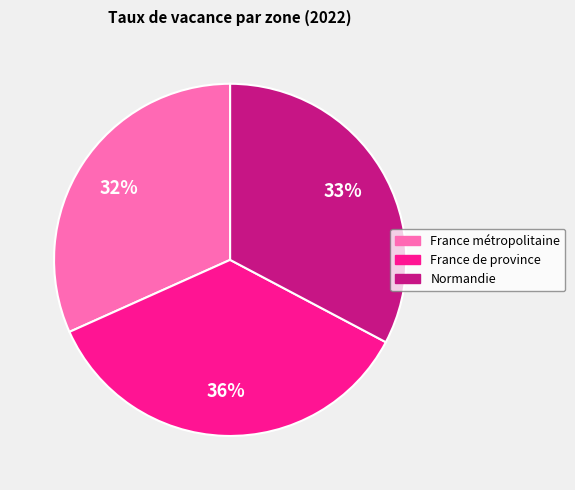

Count the number of slices in the pie.

3